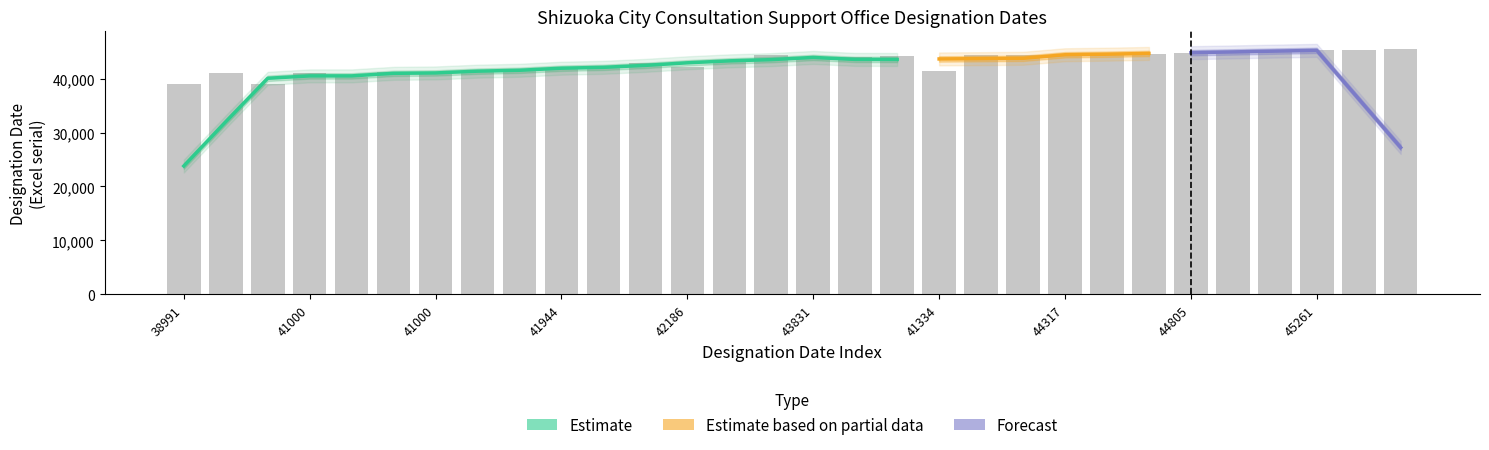

What is the label of the 29th bar from the right?

41000